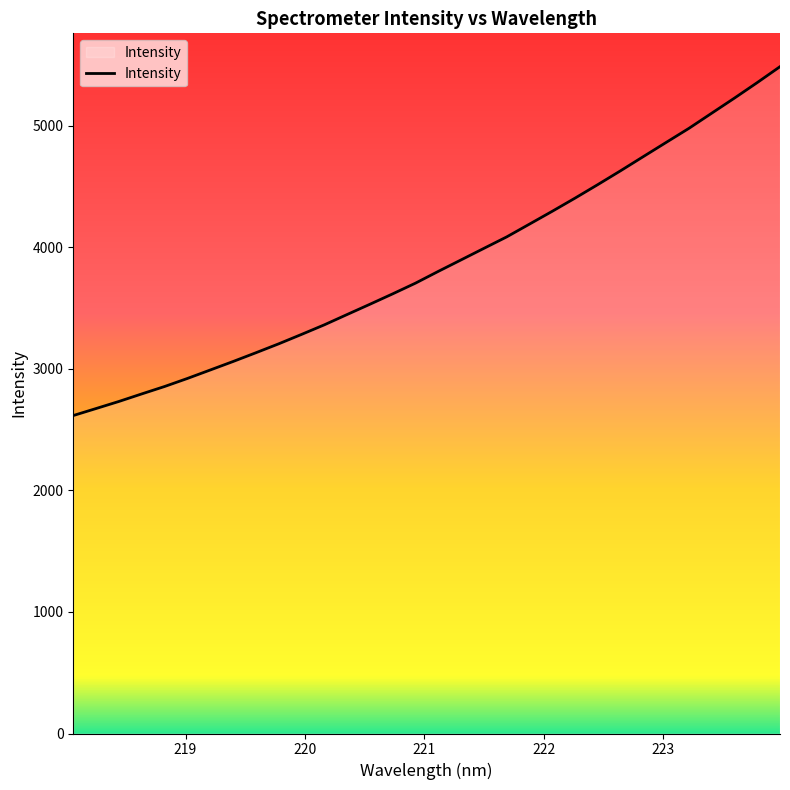

What is the minimum value shown in the chart?

2616.7